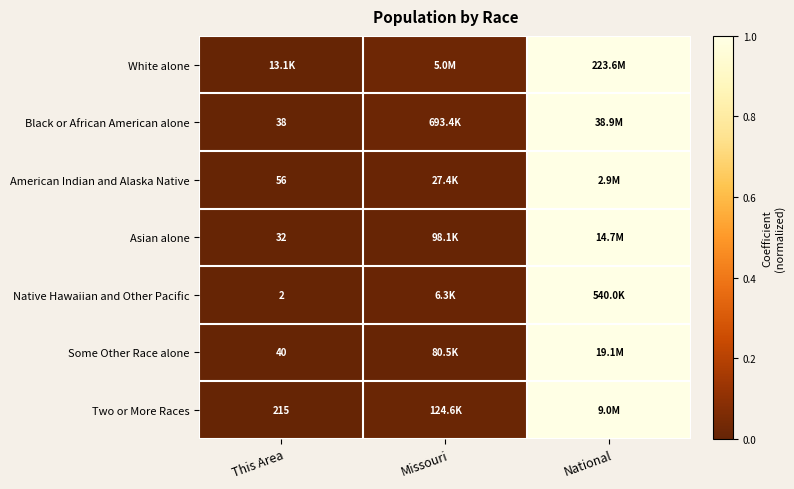

The value of American Indian and Alaska Native at Missouri is 0.0. True or false?

True